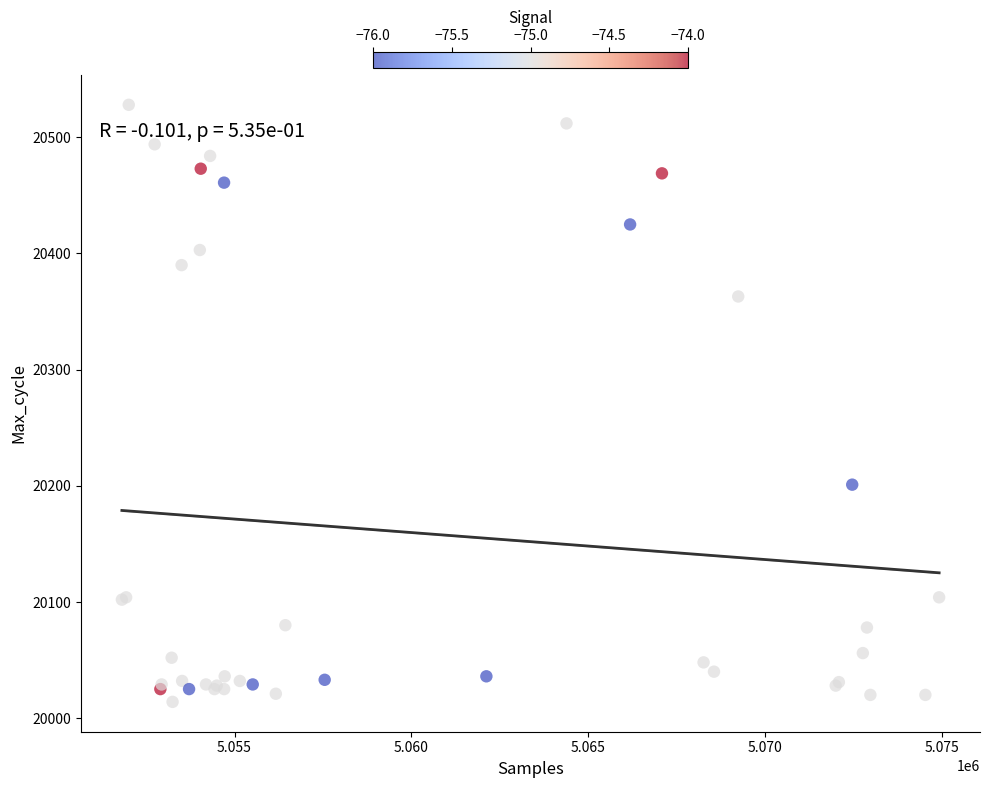

What Y value in the scatter plot is closest to 20271?

20201